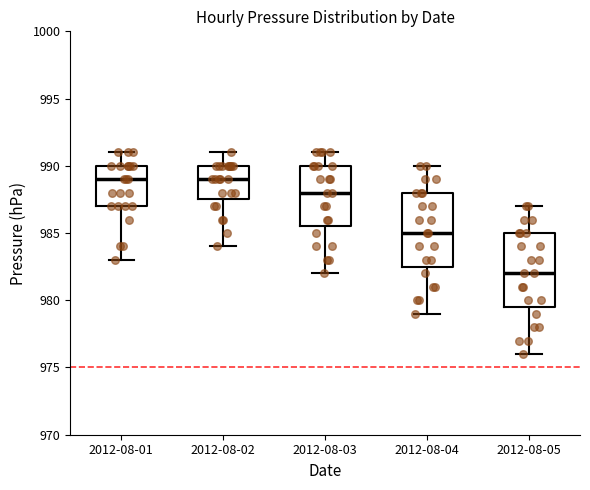

Reading left to right, read every box against the y-axis: the position of its median line, the range the box covers, and the ends of its whiskers. The values are not printed on the chart, so give them approximately, as read against the axis.

2012-08-01: median 989.0, box 987.0 to 990.0, whiskers 983.0 to 991.0
2012-08-02: median 989.0, box 987.5 to 990.0, whiskers 984.0 to 991.0
2012-08-03: median 988.0, box 985.5 to 990.0, whiskers 982.0 to 991.0
2012-08-04: median 985.0, box 982.5 to 988.0, whiskers 979.0 to 990.0
2012-08-05: median 982.0, box 979.5 to 985.0, whiskers 976.0 to 987.0